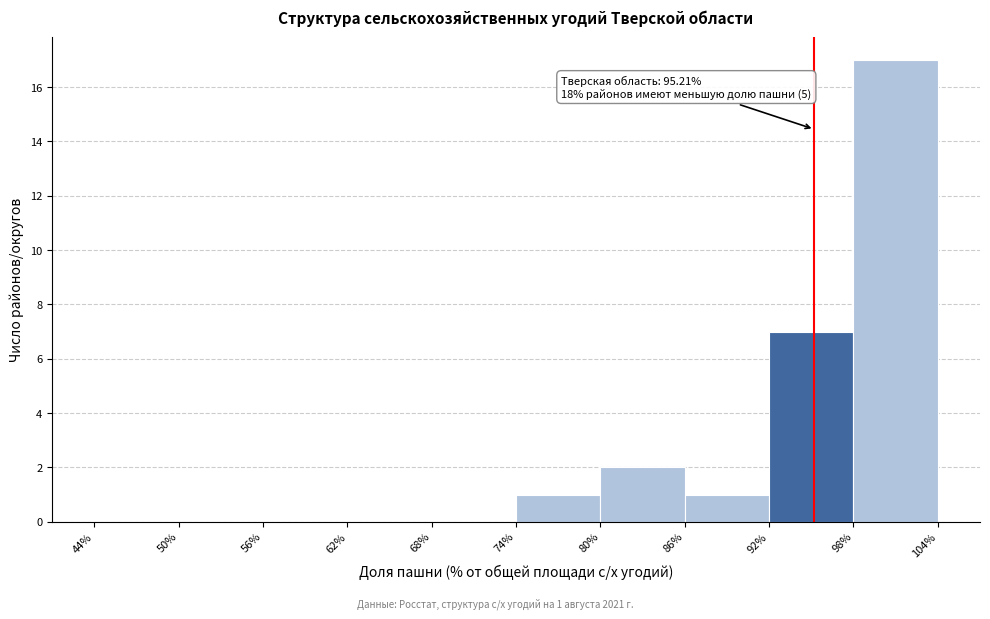

Which range on the x-axis has the tallest bar?

98% to 104%